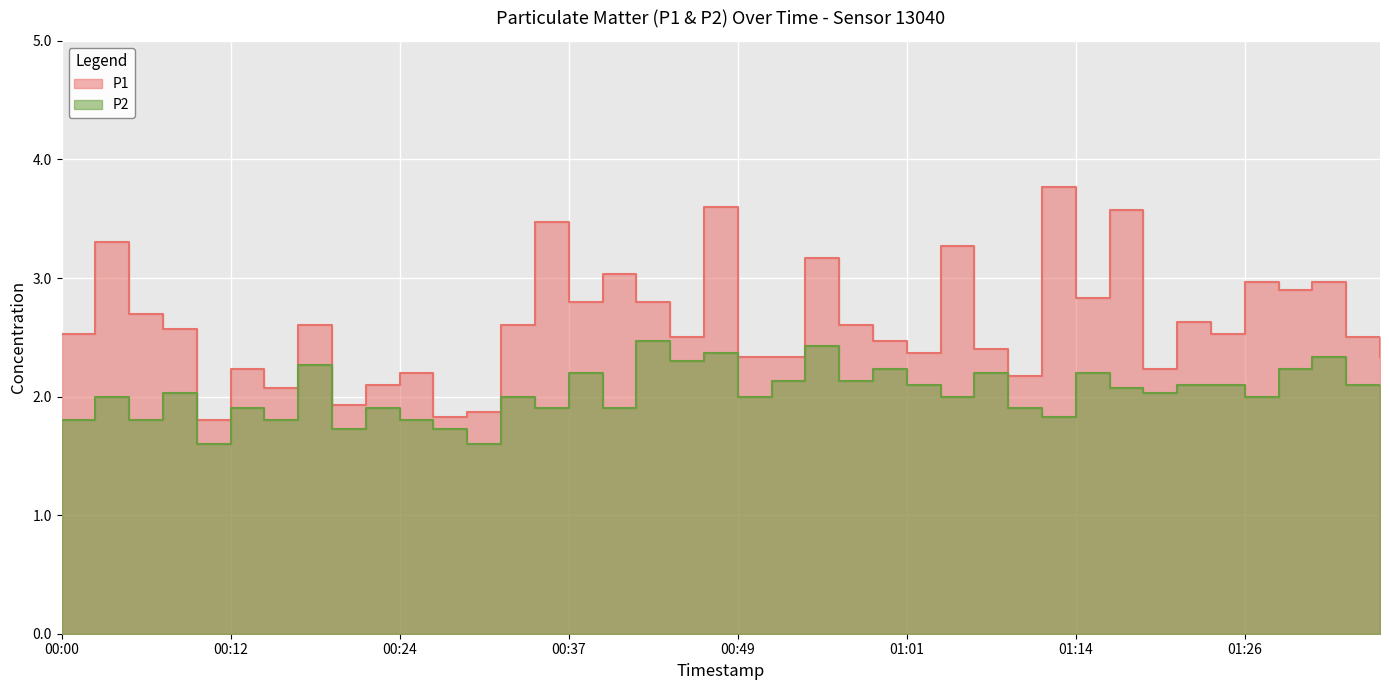

How many lines are shown in the chart?

2